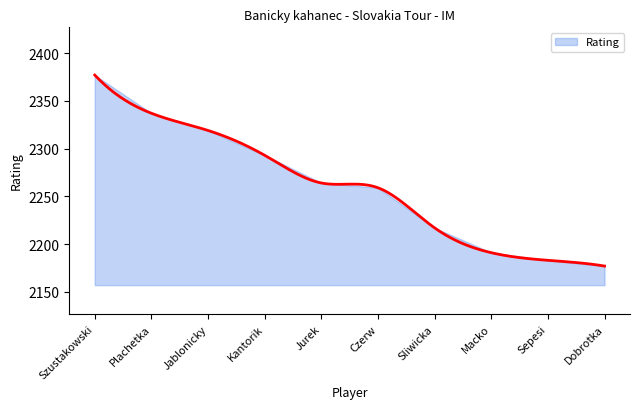

True or false: there are more than 0 points higher than both neighbors.

False